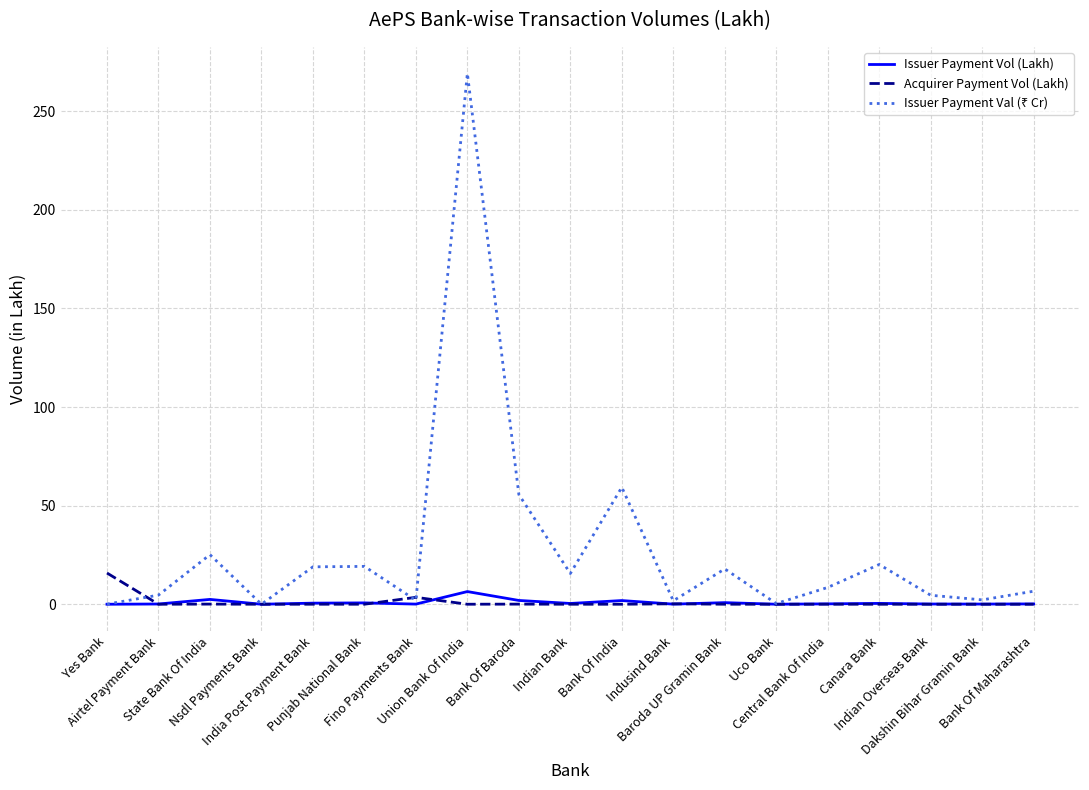

The value of Issuer Payment Vol (Lakh) at Airtel Payment Bank is 0.1. True or false?

True